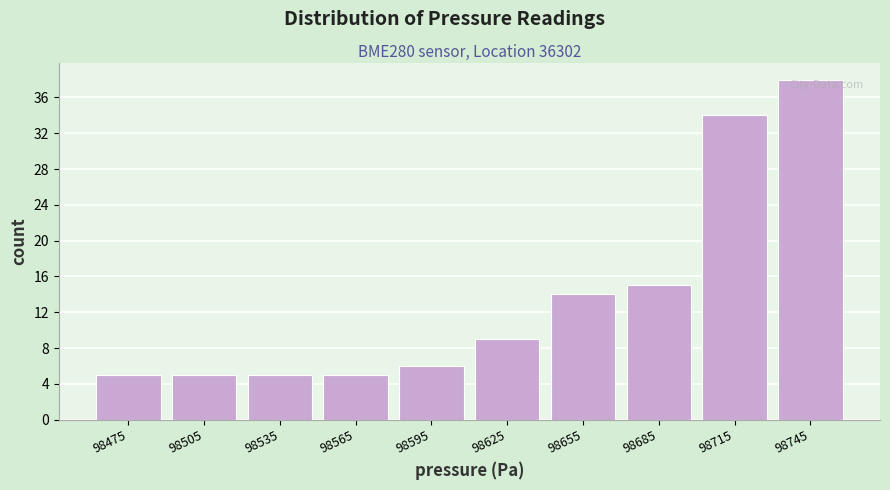

Reading left to right, transcribe this chart: for each bar, give the range it covers on the x-axis and its height. The values are not printed on the chart, so give them approximately, as read against the axis.

98460 to 98490: 5
98490 to 98520: 5
98520 to 98550: 5
98550 to 98580: 5
98580 to 98610: 6
98610 to 98640: 9
98640 to 98670: 14
98670 to 98700: 15
98700 to 98730: 34
98730 to 98760: 38